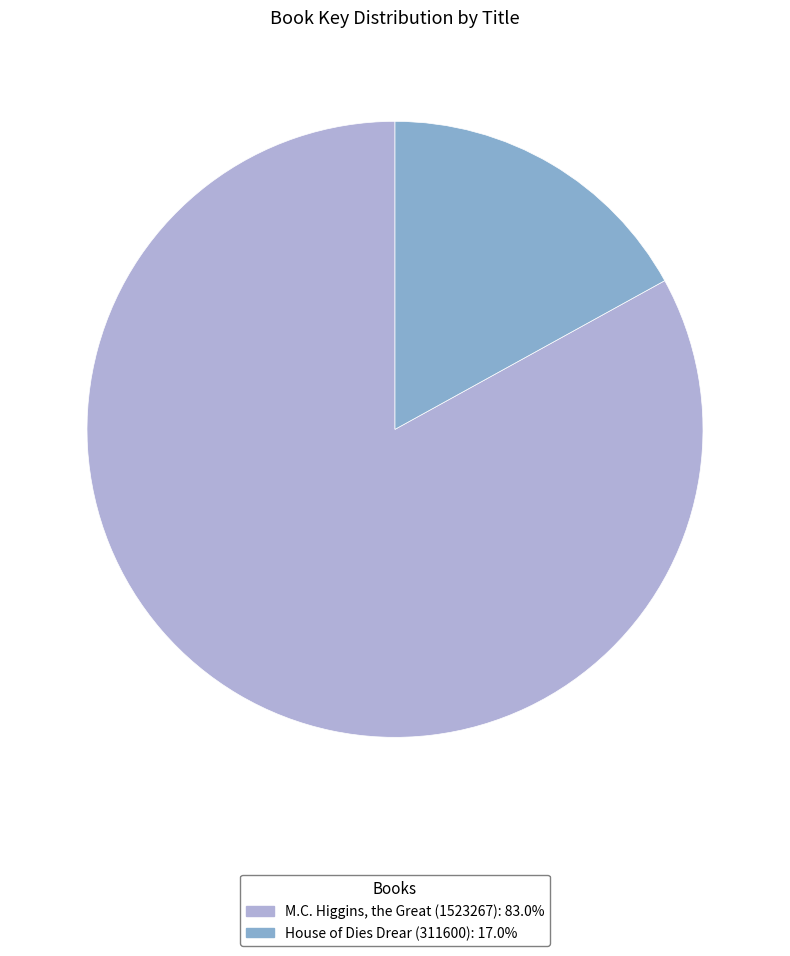

What is the ratio of the value at House of Dies Drear (311600) to the value at M.C. Higgins, the Great (1523267)?

0.2